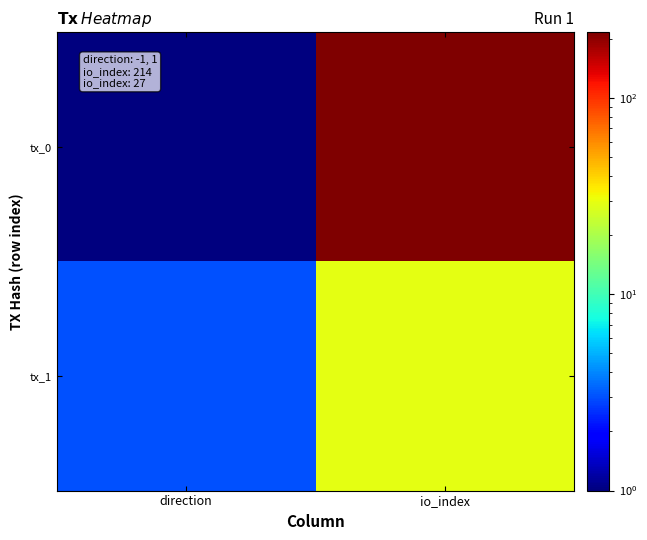

Which series has the largest range (max minus min)?

tx_0